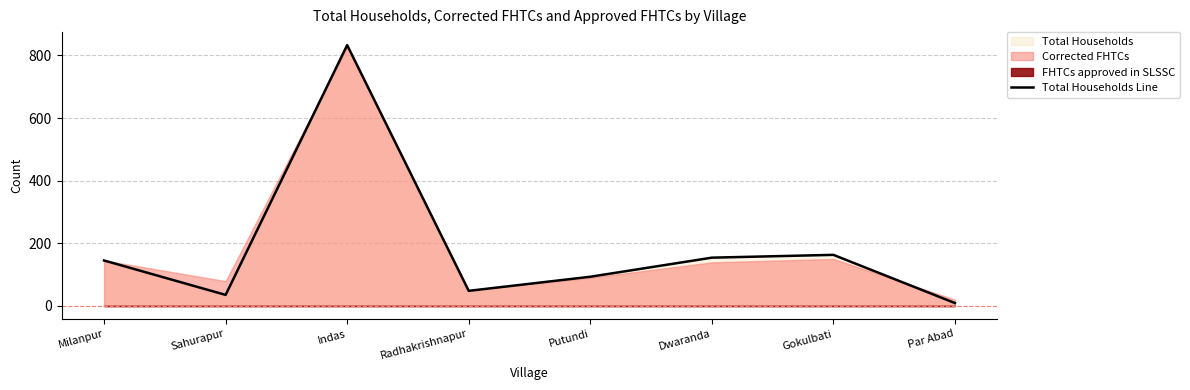

At which category does the chart reach its peak across all series?

Indas